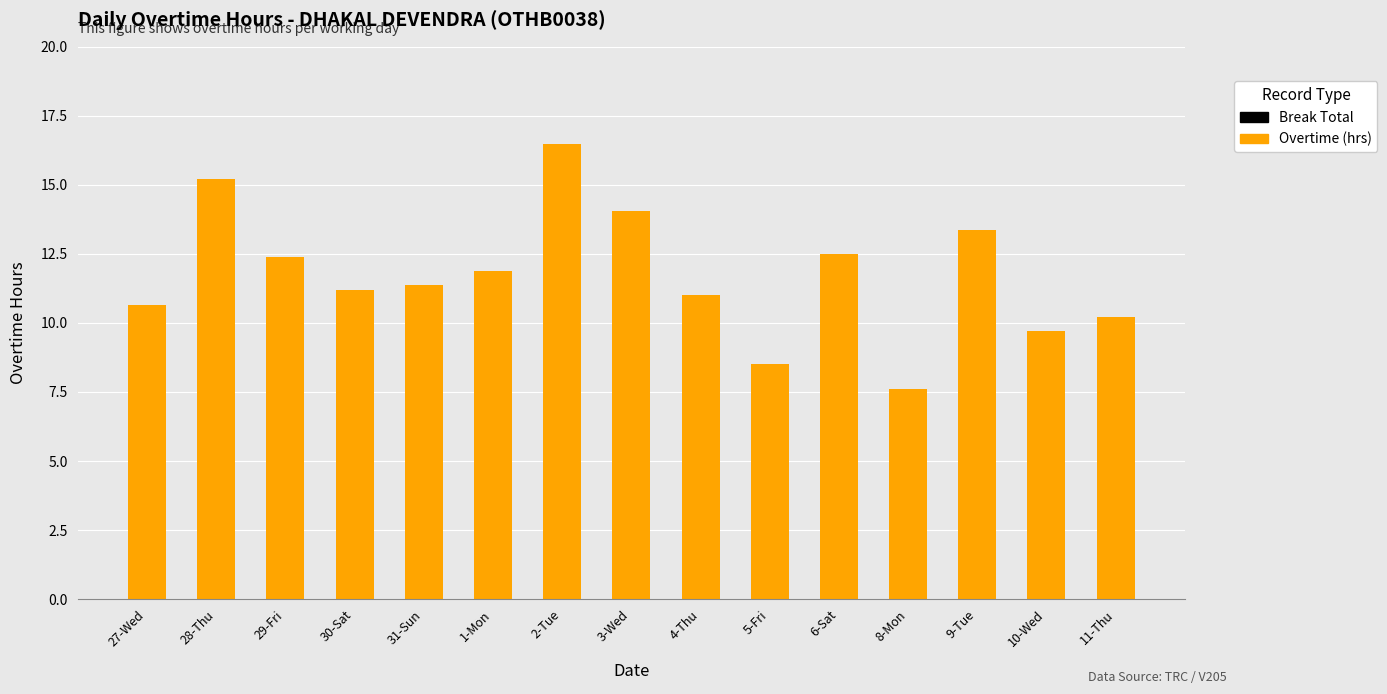

Reading right to left, extract all data points from this chart.

10.2	9.7	13.4	7.6	12.5	8.5	11.0	14.1	16.5	11.9	11.4	11.2	12.4	15.2	10.7